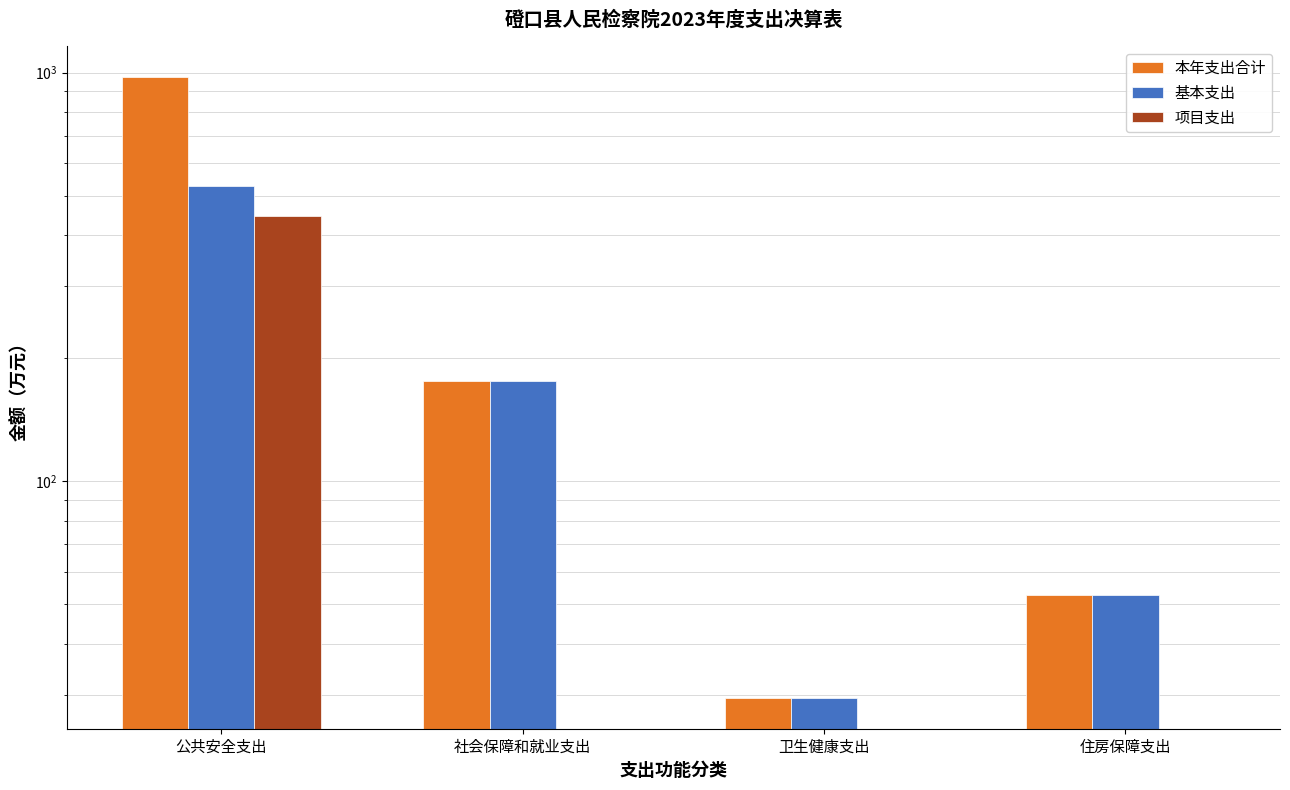

Which category has the highest value across all series?

公共安全支出